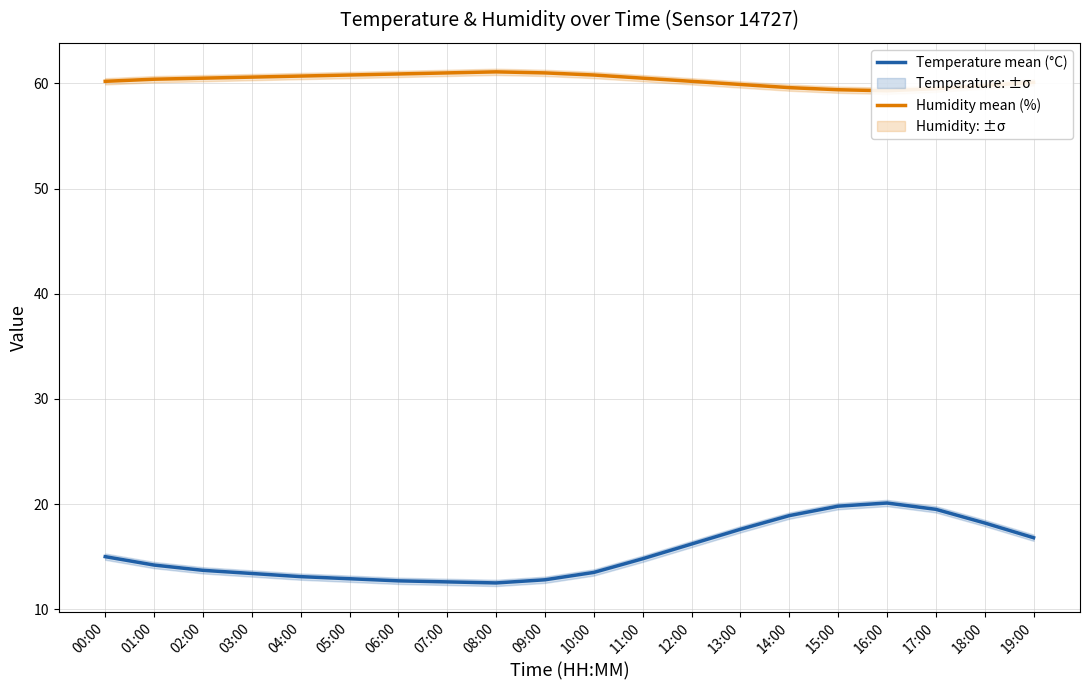

Reading left to right, transcribe all the data shown in this chart.

Temperature mean (°C): 15.0	14.2	13.7	13.4	13.1	12.9	12.7	12.6	12.5	12.8	13.5	14.8	16.2	17.6	18.9	19.8	20.1	19.5	18.2	16.8
Humidity mean (%): 60.2	60.4	60.5	60.6	60.7	60.8	60.9	61.0	61.1	61.0	60.8	60.5	60.2	59.9	59.6	59.4	59.3	59.5	59.8	60.1